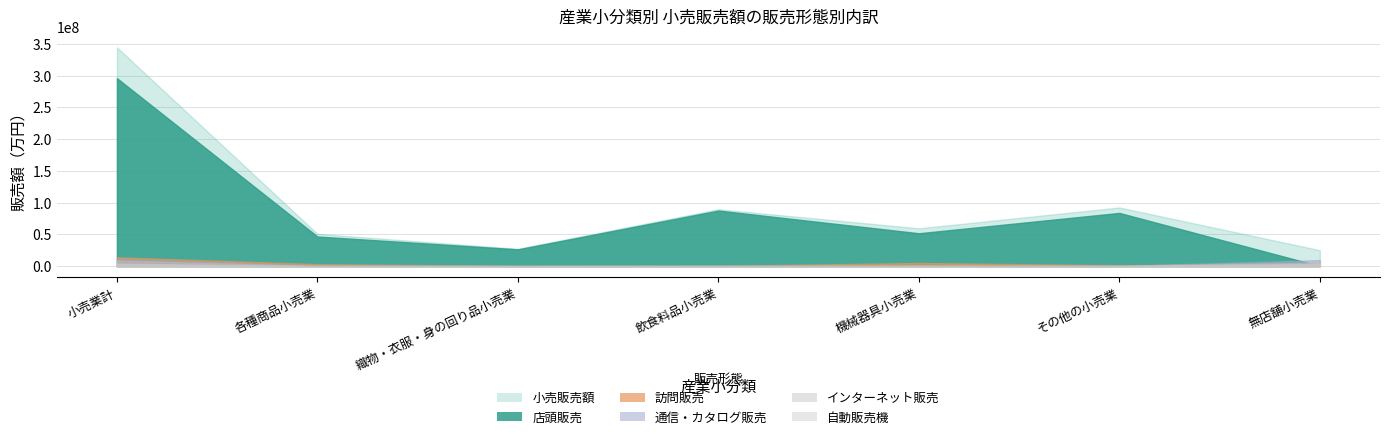

True or false: 通信・カタログ販売 and 自動販売機 cross at least once.

True